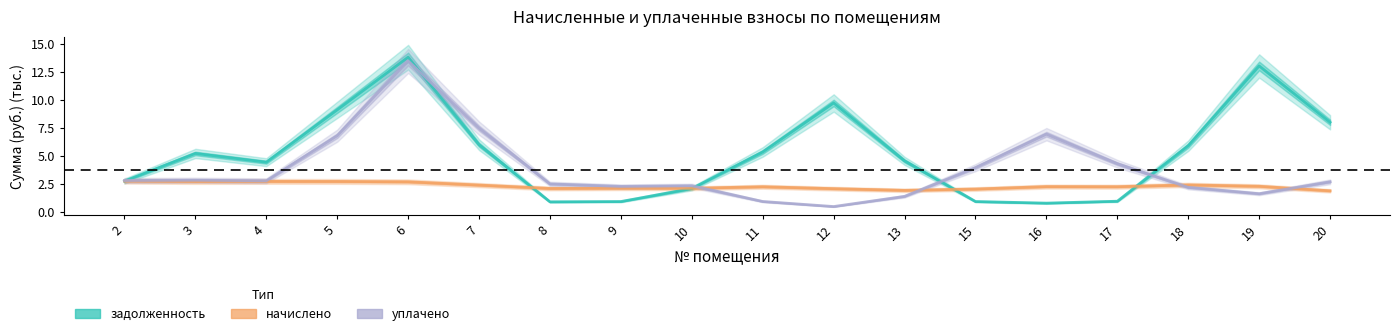

Is this an area chart (filled region under the line)?

No